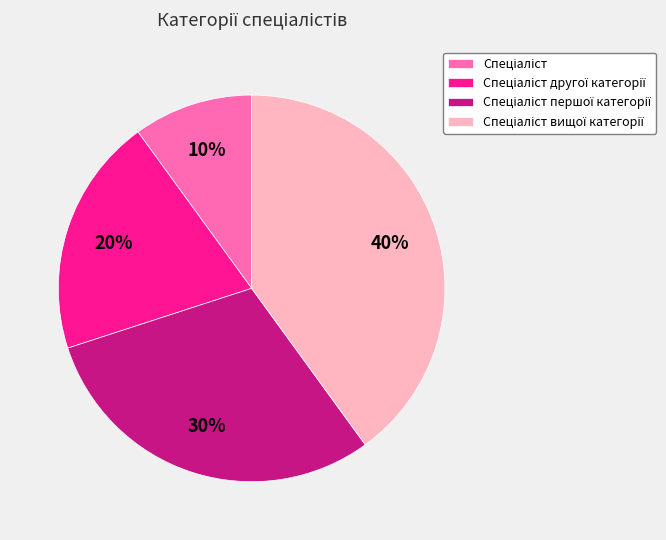

Does any single category account for the majority?

No